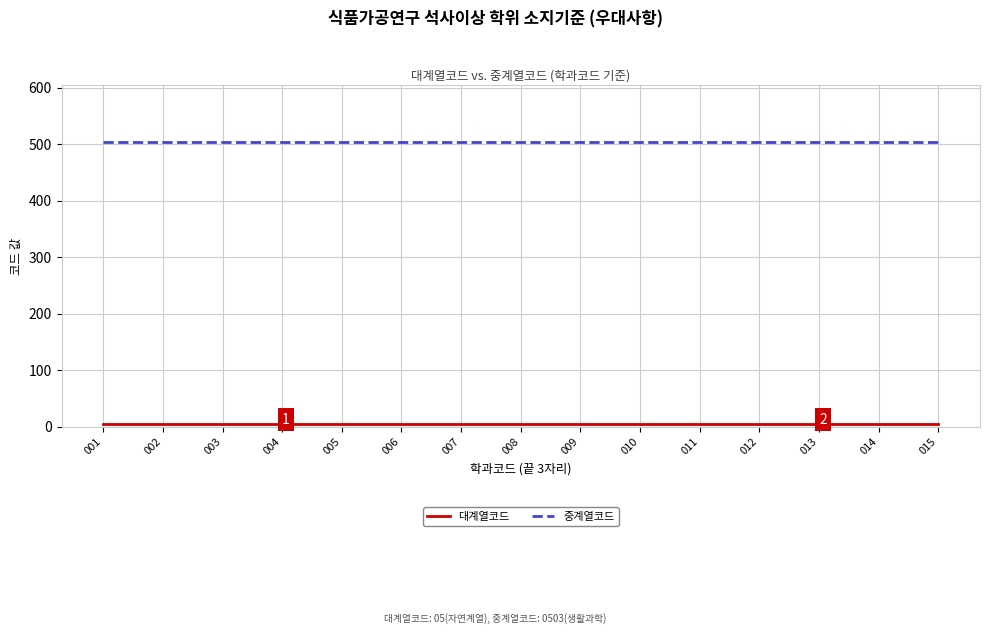

What is the greatest value displayed?

503